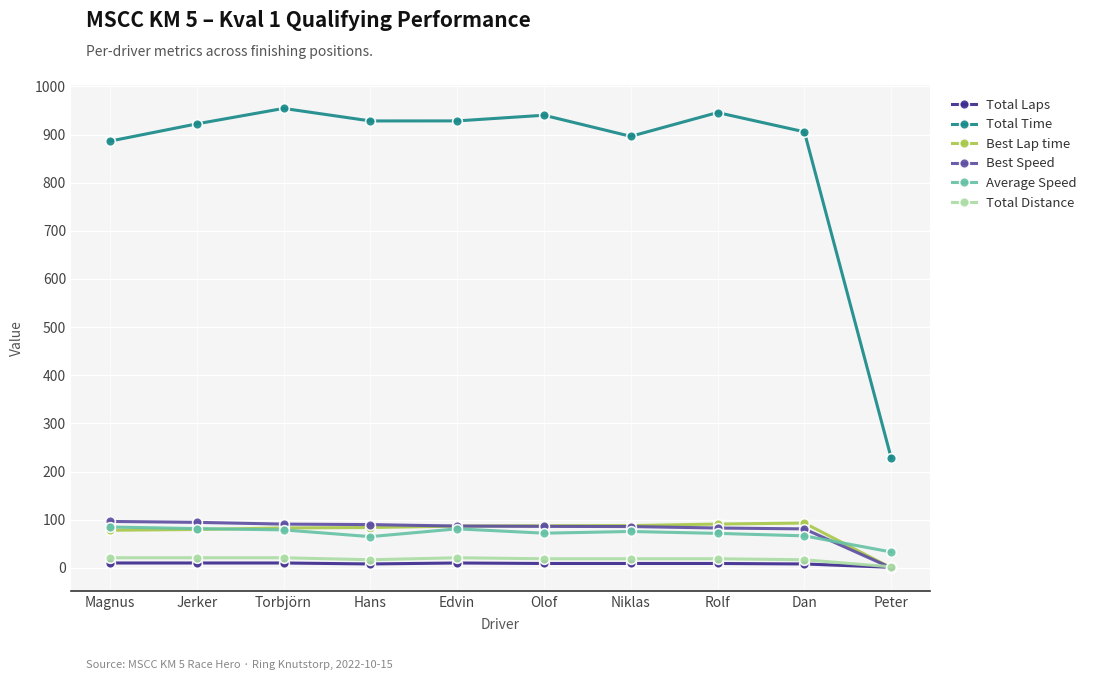

What is the label of the 4th point from the left?

Hans